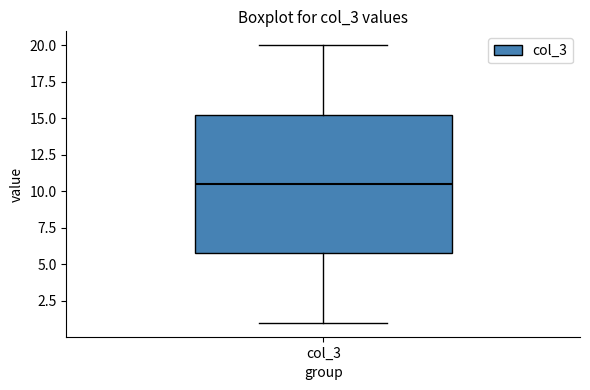

Where is the lower edge of the box for col_3 on the y-axis? The values are not printed on the chart, so give them approximately, as read against the axis.

6.0